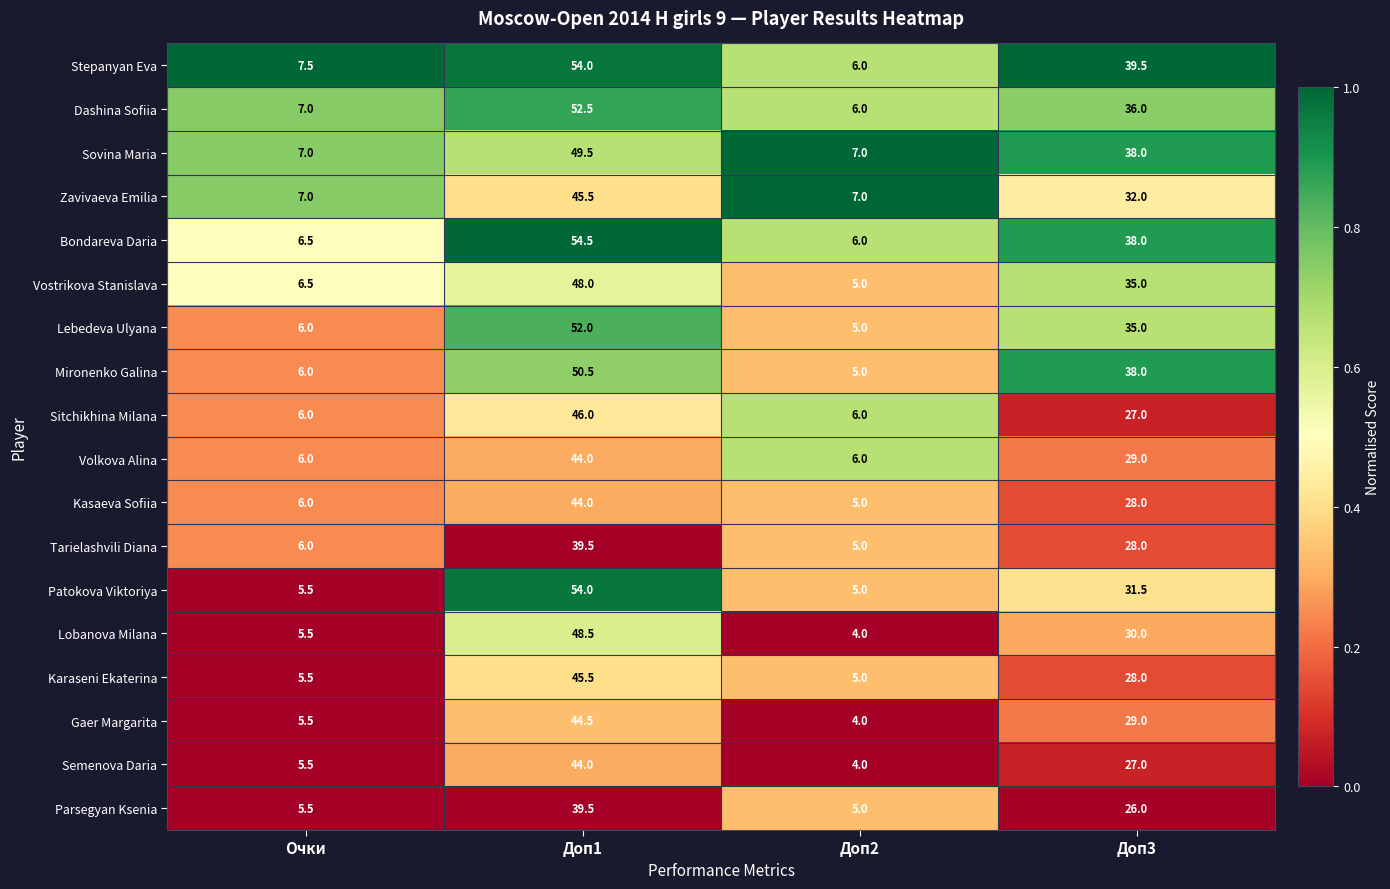

The value of Semenova Daria at Очки is 5.5. True or false?

True